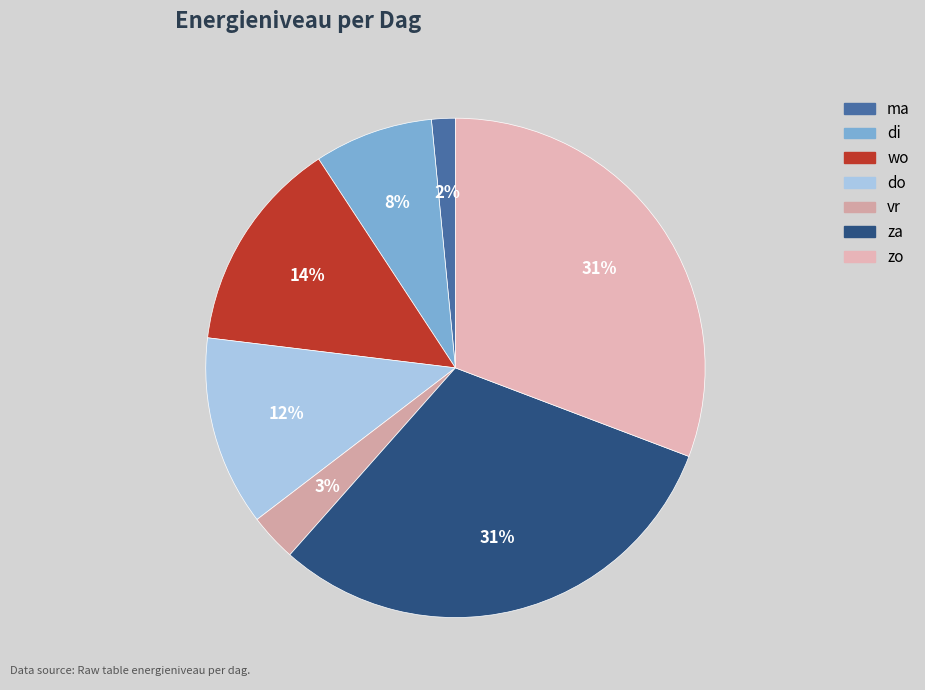

True or false: di accounts for 1% of the total.

False